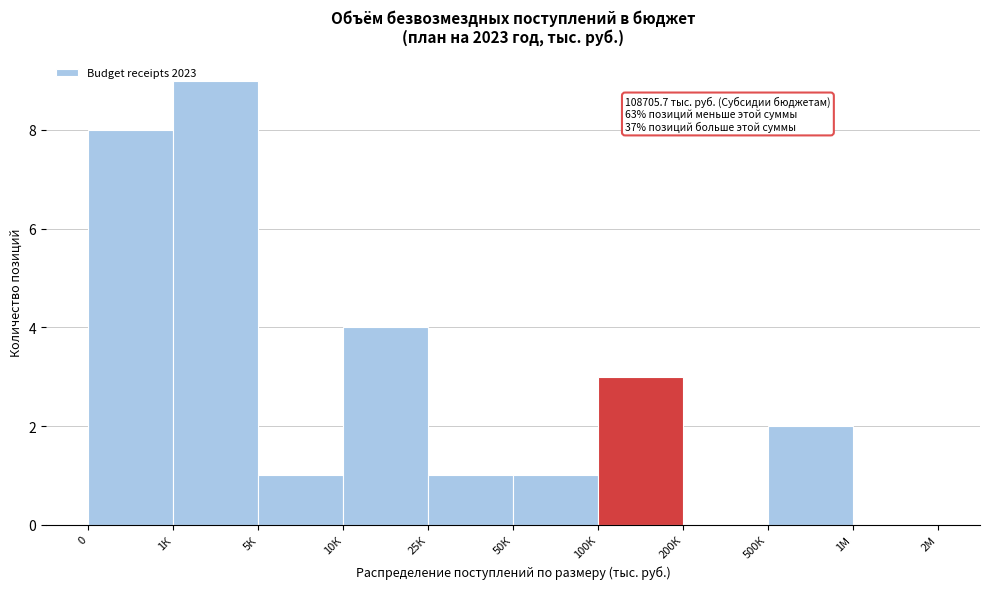

Reading left to right, extract all data points from this chart.

0=8	1К=9	5К=1	10К=4	25К=1	50К=1	100К=3	200К=0	500К=2	1М=0